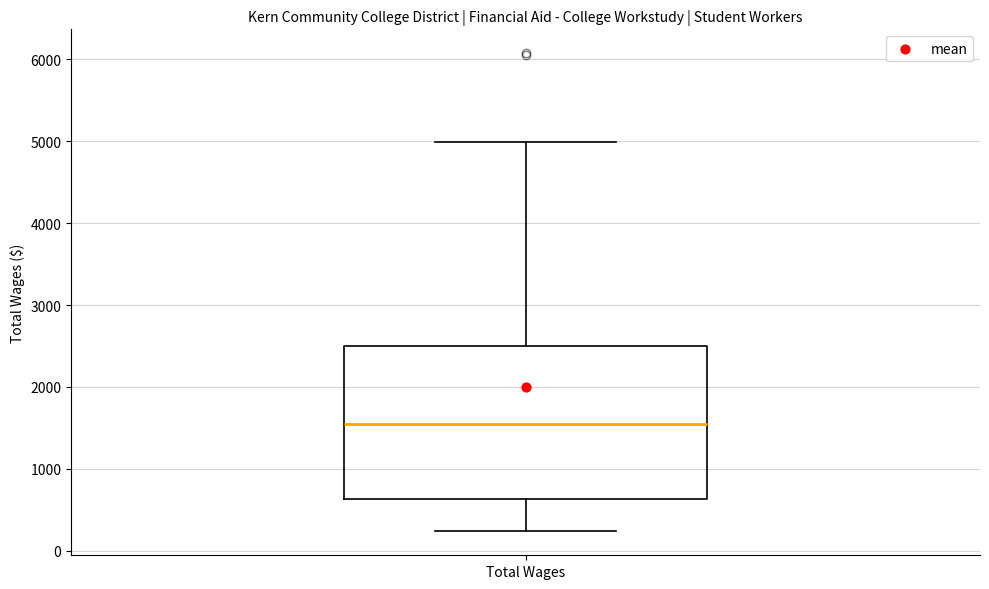

Where is the upper edge of the box for Total Wages on the y-axis? The values are not printed on the chart, so give them approximately, as read against the axis.

2500